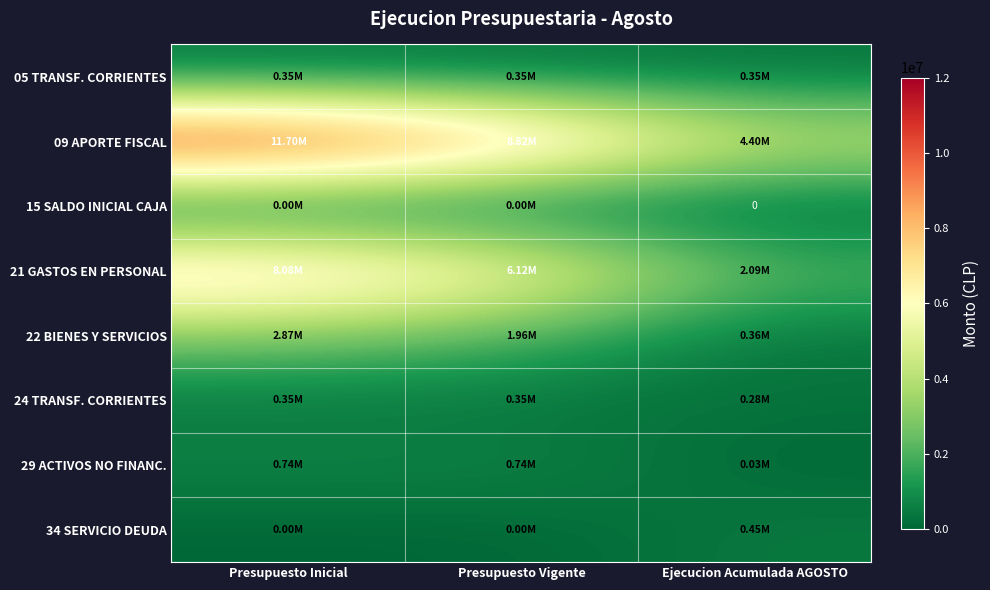

The 21 GASTOS EN PERSONAL series shows 8968009 at Presupuesto Vigente. True or false?

False